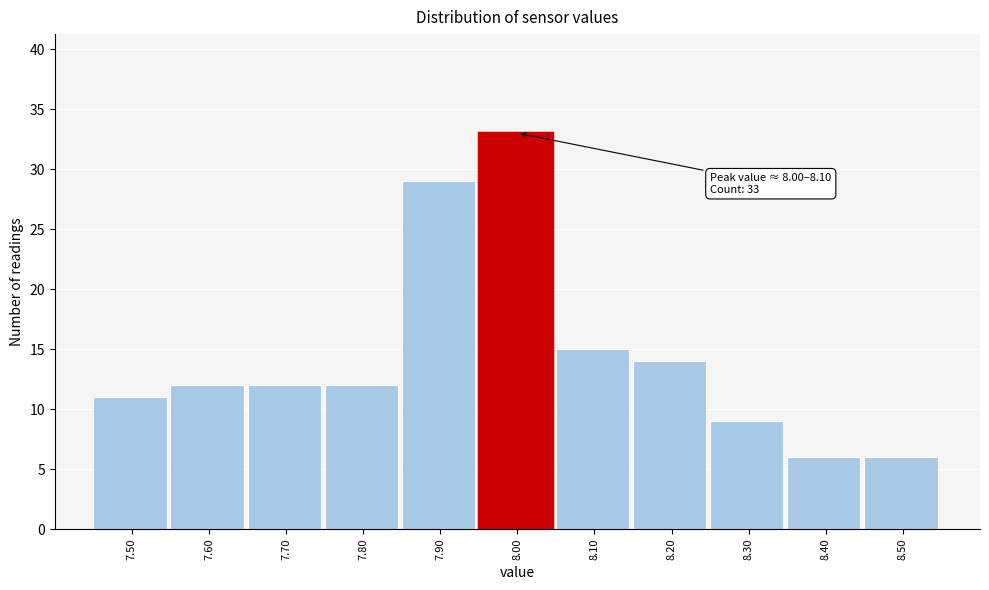

Reading left to right, transcribe all the data shown in this chart.

11	12	12	12	29	33	15	14	9	6	6